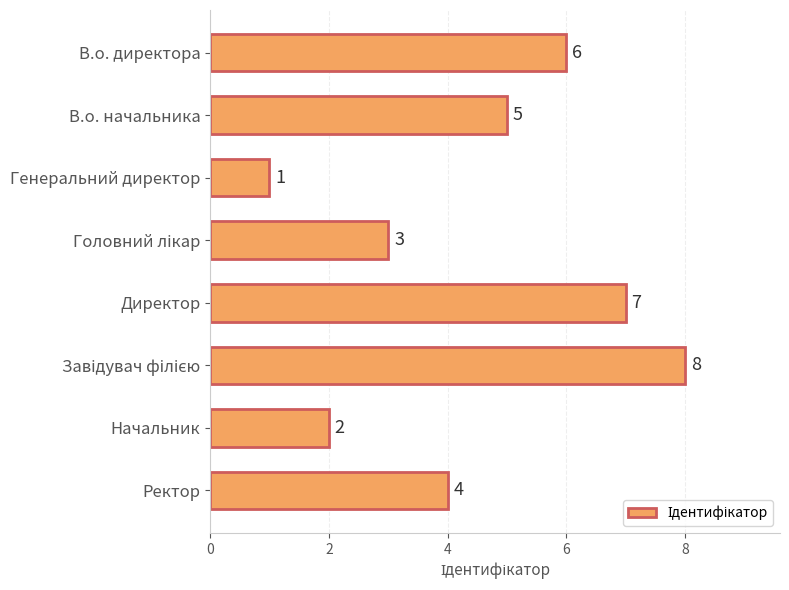

At which label is the value closest to 4?

Ректор